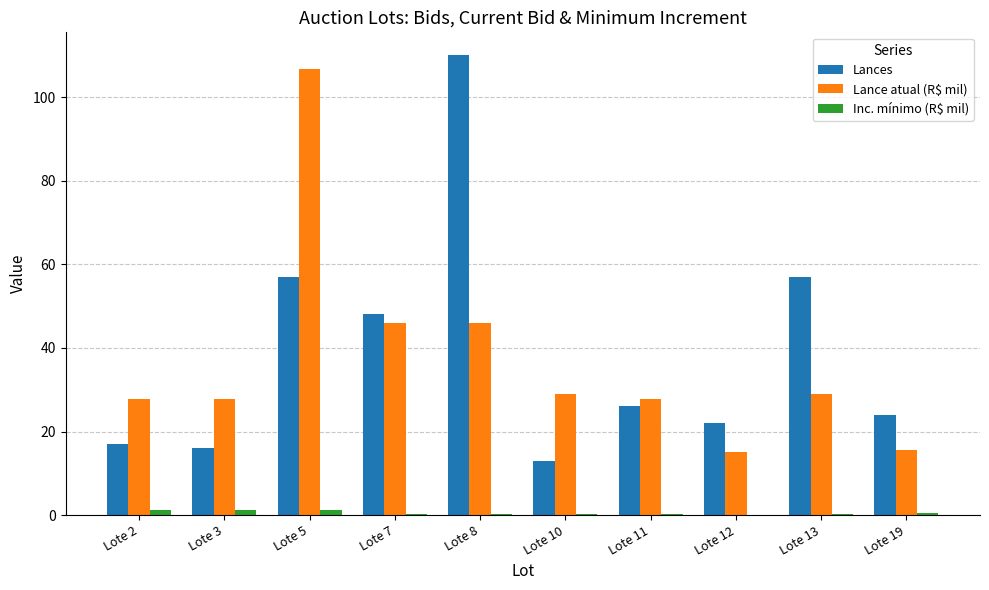

What is the sum of all Inc. mínimo (R$ mil) values?

5.7